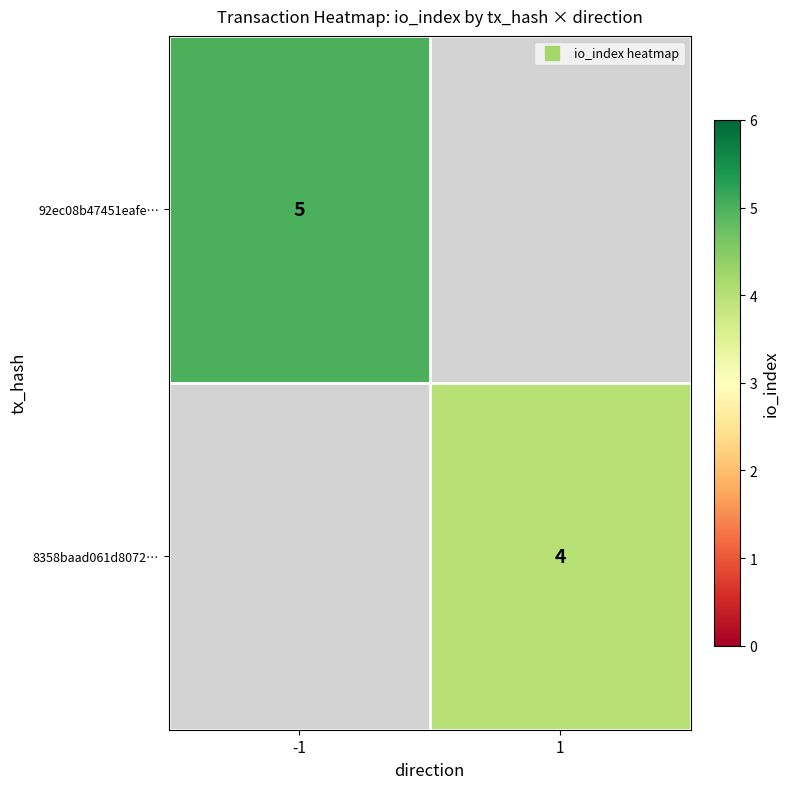

True or false: 8358baad061d8072… has a value of 1.3 at 1.

False